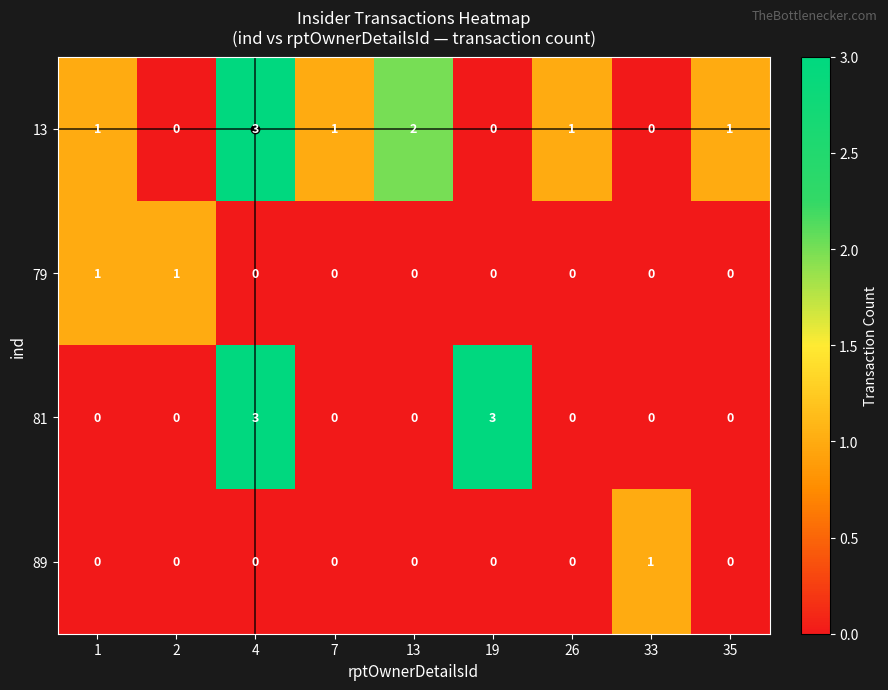

At which category is the sum across all series the highest?

4